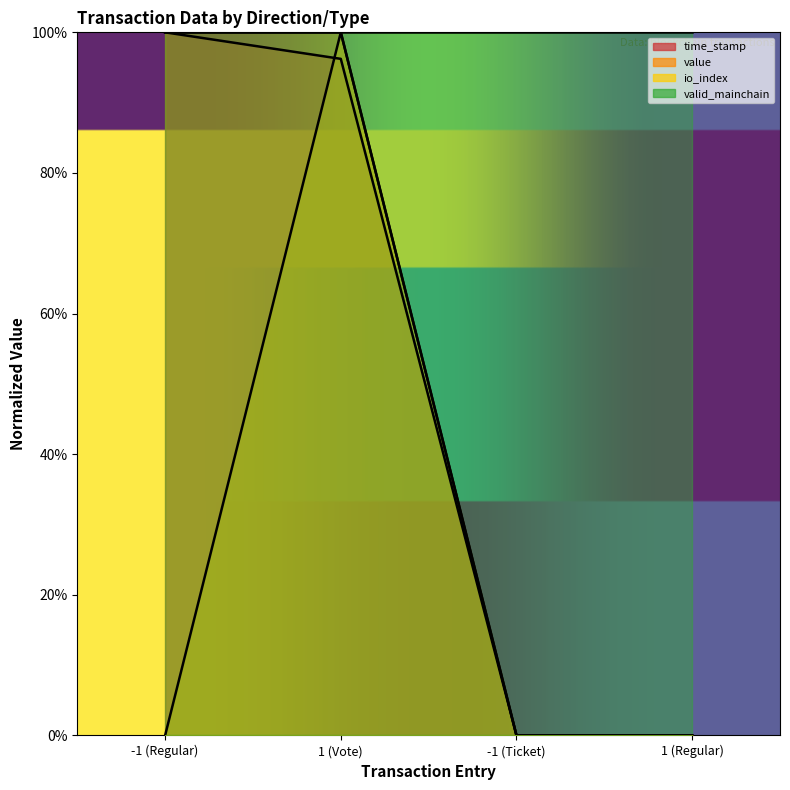

List the labels in order of time_stamp value, smallest first.

1 (Regular), -1 (Ticket), 1 (Vote), -1 (Regular)